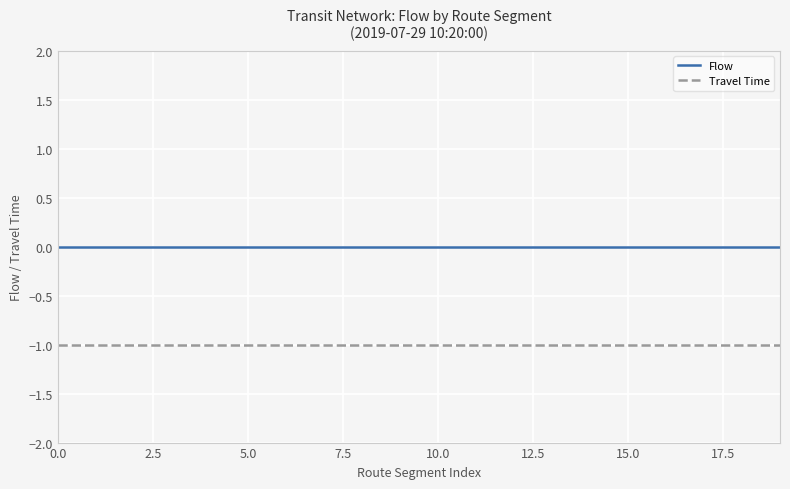

True or false: Travel Time and Flow cross at least once.

False